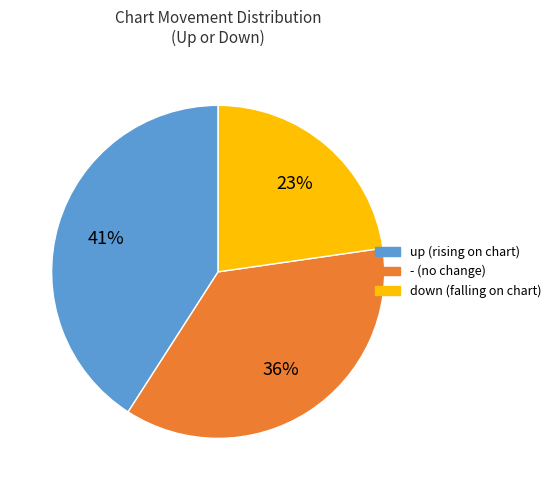

Does any single category account for the majority?

No